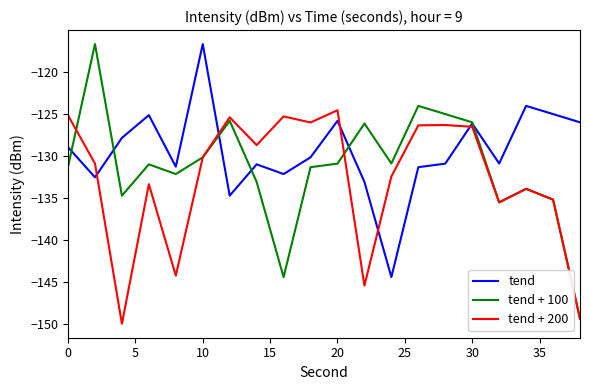

List the series in order of their overall mean, highest first.

tend, tend + 100, tend + 200